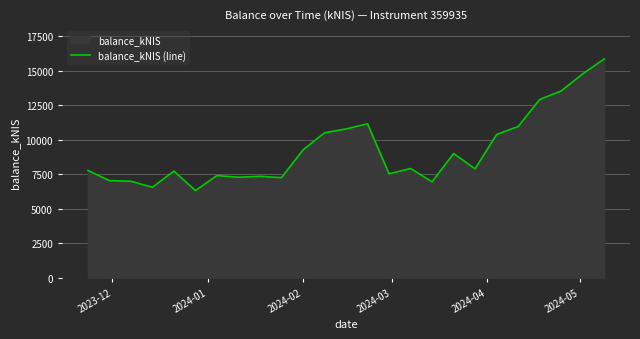

What is the greatest value displayed?

15836.6